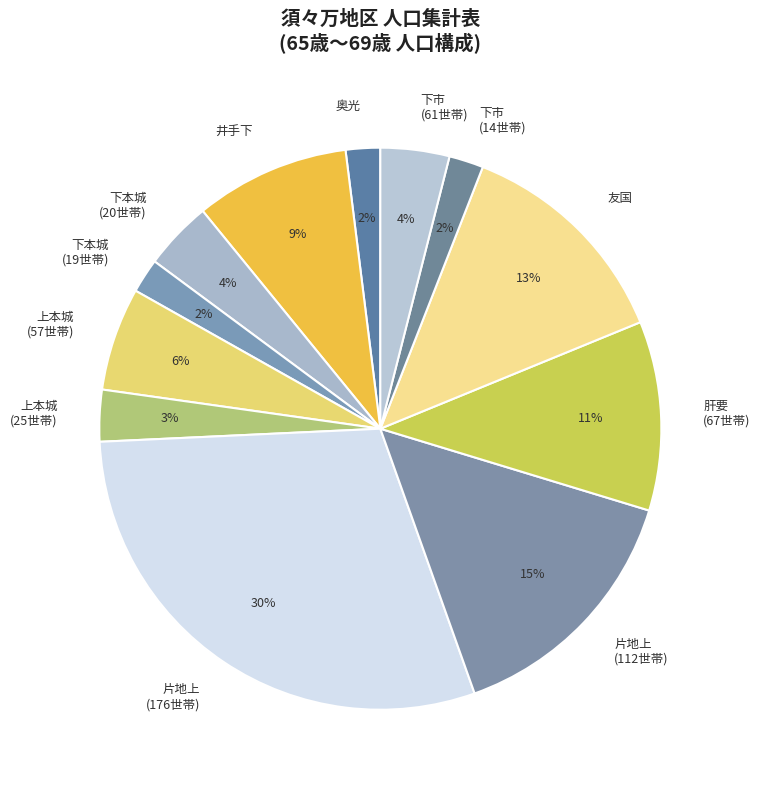

What percentage is the 奥光 slice, to the nearest percent?

2%